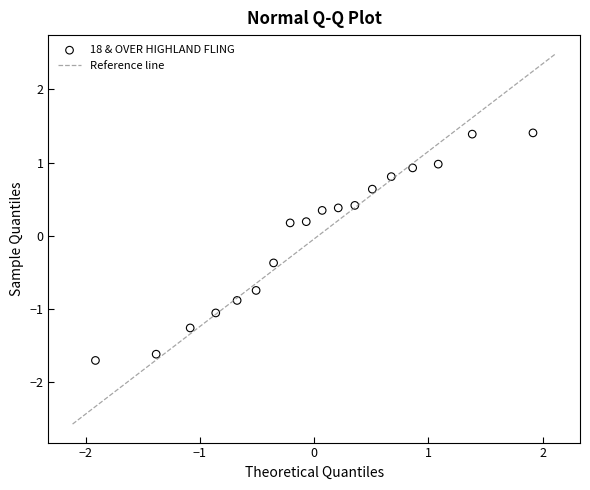

What is the range of X values (max minus min)?

3.8